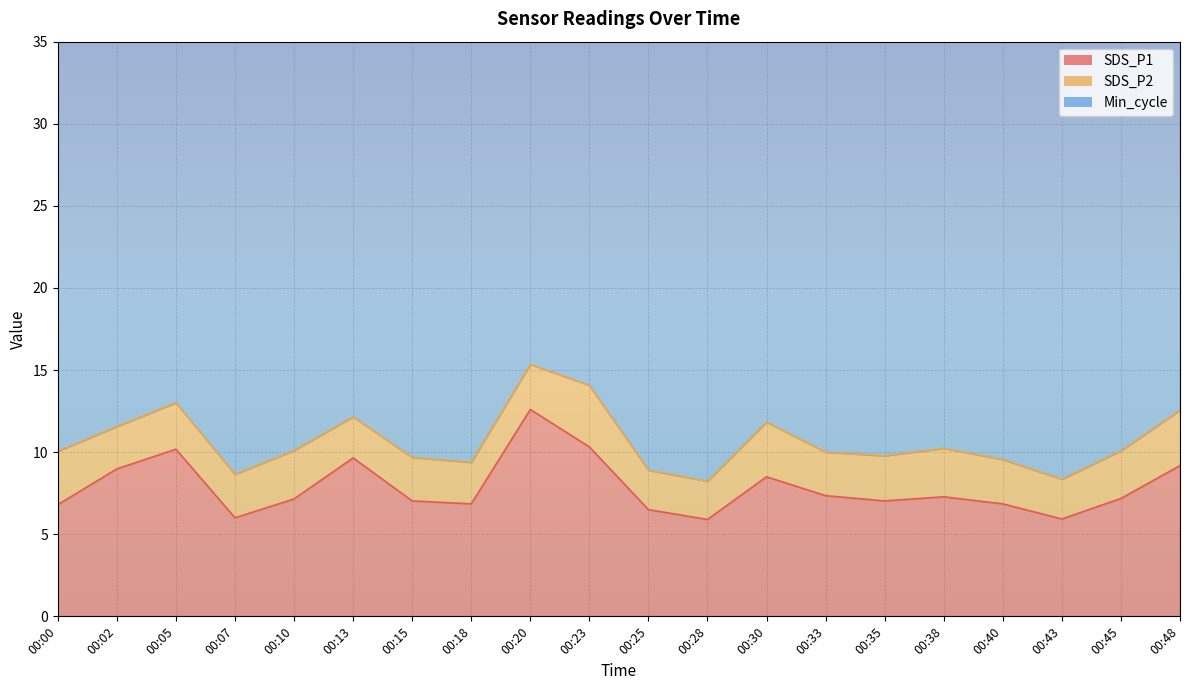

Which has a higher value, 00:02 or 00:28?

00:02